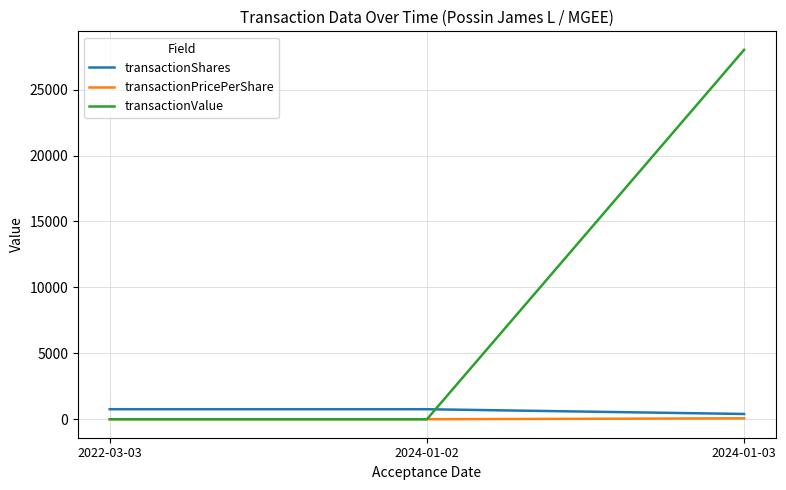

What is the difference between the highest and lowest values at 2022-03-03?

760.0